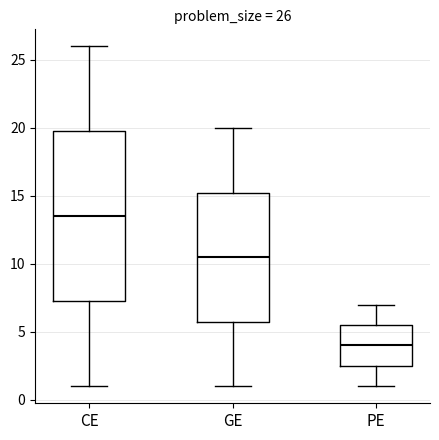

Which box is the tallest, from its lower edge to its upper edge?

CE